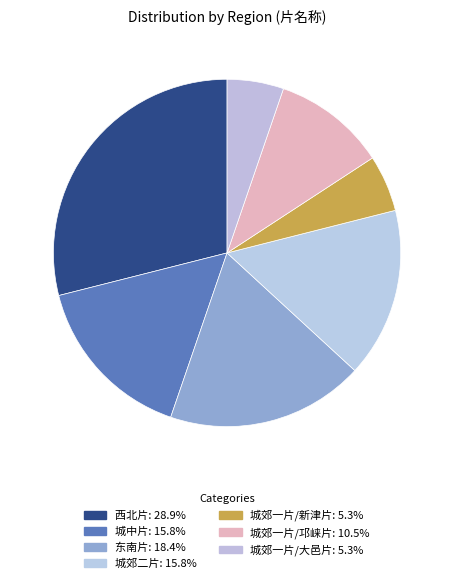

Does any single category account for the majority?

No